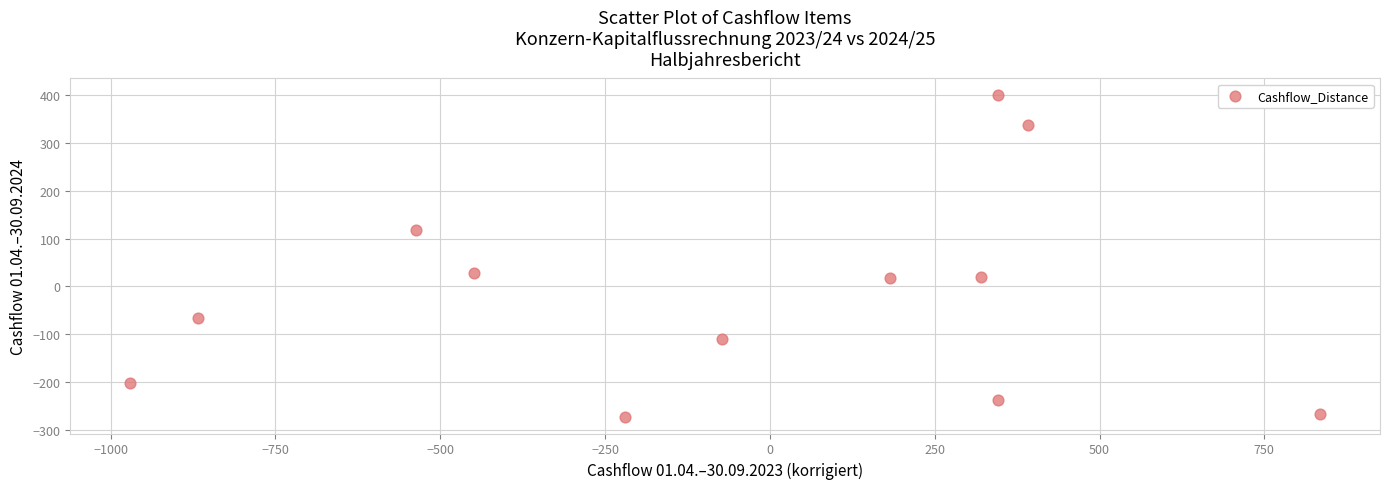

What is the average Y value?

-19.8